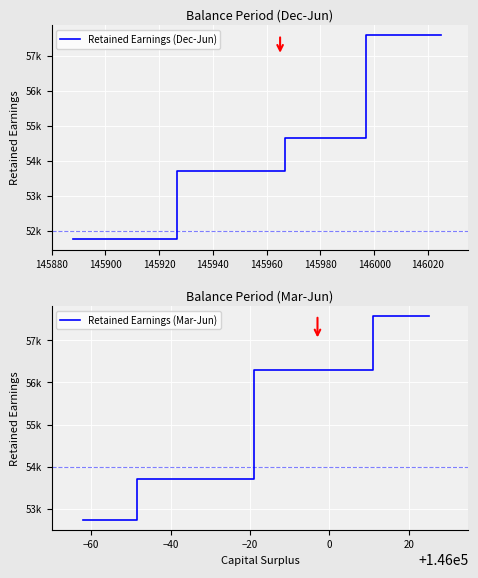

Does the chart display data point markers on the line(s)?

No